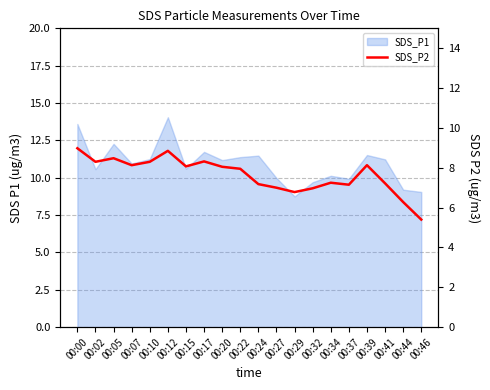

Rank the categories by value from lowest to highest.

00:46, 00:44, 00:29, 00:32, 00:27, 00:37, 00:24, 00:41, 00:34, 00:22, 00:20, 00:15, 00:07, 00:39, 00:02, 00:10, 00:17, 00:05, 00:12, 00:00